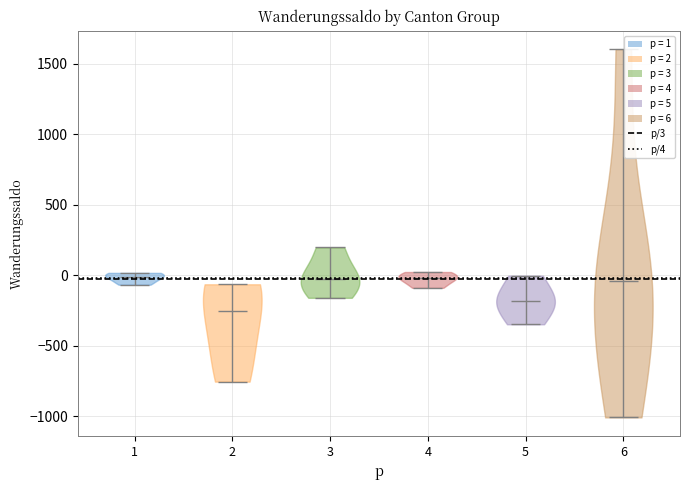

Reading left to right, read every violin against the y-axis: where its median line is, and the lowest and highest points it reaches. The values are not printed on the chart, so give them approximately, as read against the axis.

1: median line 0, lowest point -50, highest point 0
2: median line -250, lowest point -750, highest point -50
3: median line 0, lowest point -150, highest point 200
4: median line 0, lowest point -100, highest point 0
5: median line -200, lowest point -350, highest point 0
6: median line -50, lowest point -1000, highest point 1600